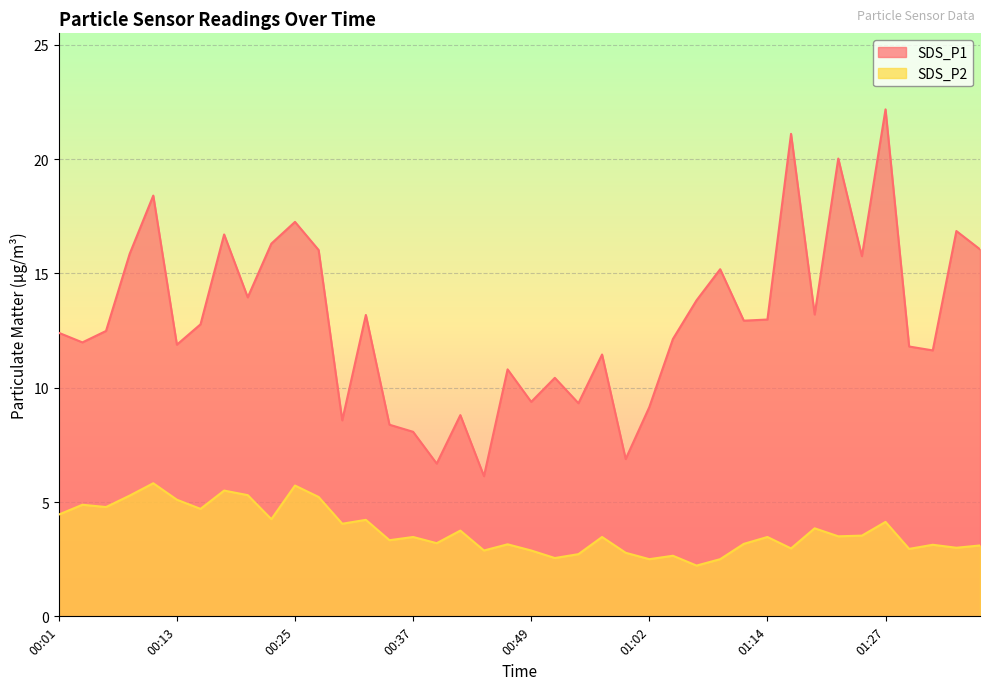

True or false: SDS_P1 has more than 1 points higher than both neighbors.

True